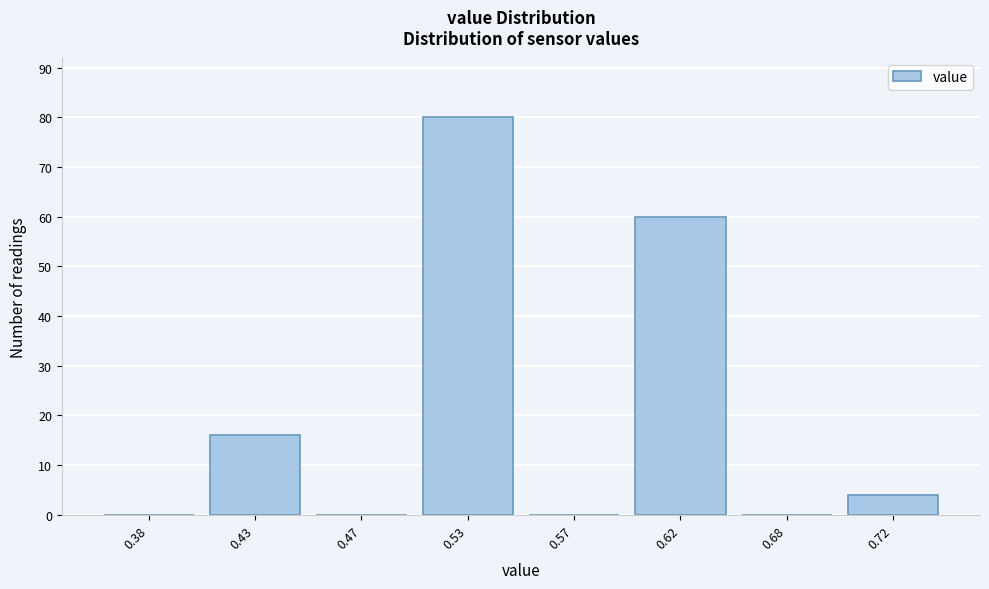

Reading right to left, list all the values displayed in this chart.

0.72=4	0.68=0	0.62=60	0.57=0	0.53=80	0.47=0	0.43=16	0.38=0